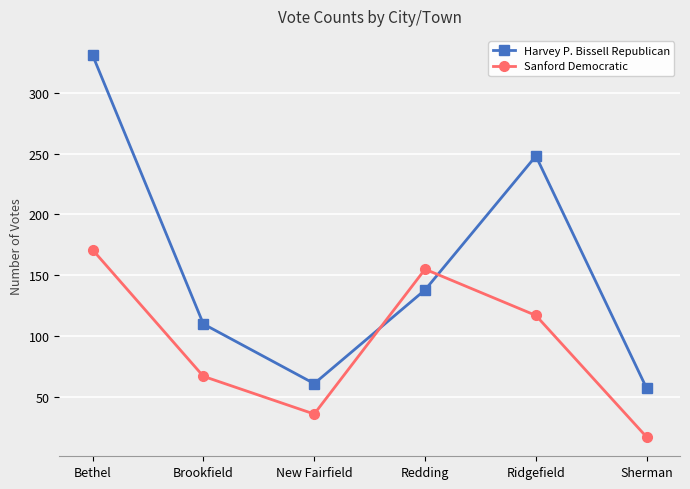

At how many categories does at least one series exceed 39?

6